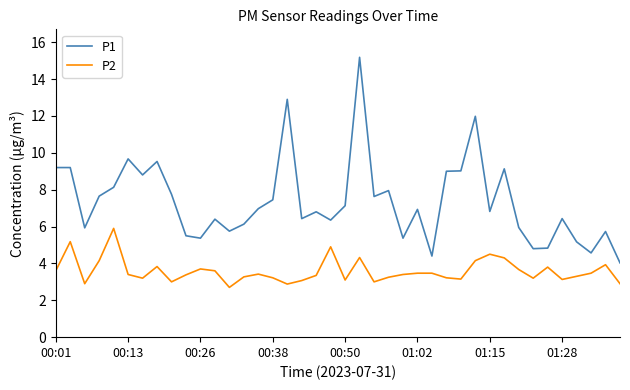

List the series in order of their overall mean, highest first.

P1, P2